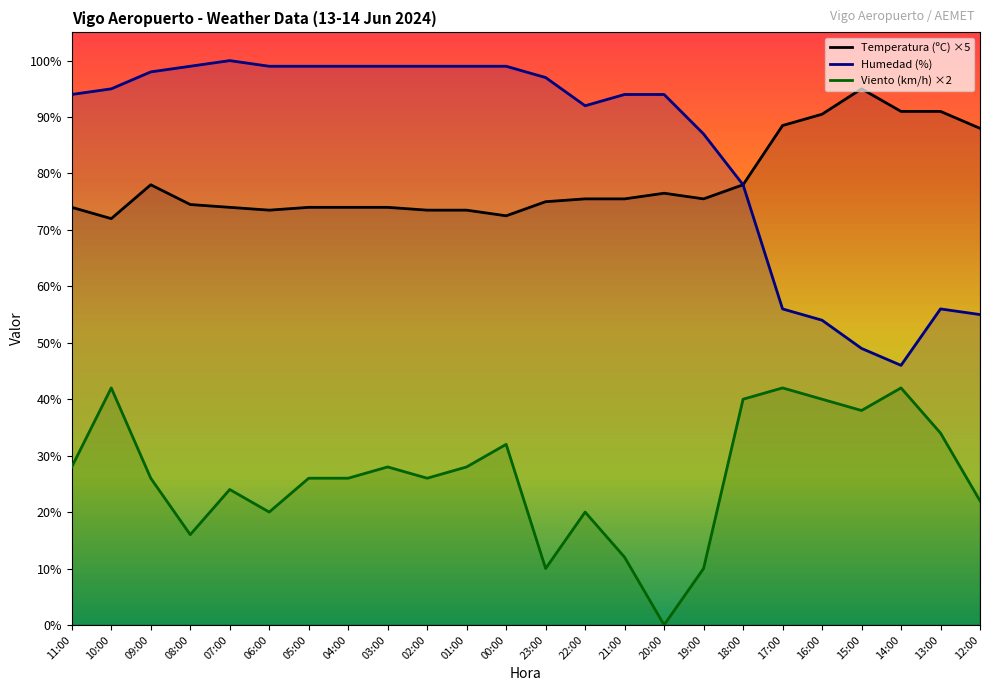

Reading left to right, list all the values displayed in this chart.

Temperatura (ºC) ×5: 11:00=74.0	10:00=72.0	09:00=78.0	08:00=74.5	07:00=74.0	06:00=73.5	05:00=74.0	04:00=74.0	03:00=74.0	02:00=73.5	01:00=73.5	00:00=72.5	23:00=75.0	22:00=75.5	21:00=75.5	20:00=76.5	19:00=75.5	18:00=78.0	17:00=88.5	16:00=90.5	15:00=95.0	14:00=91.0	13:00=91.0	12:00=88.0
Humedad (%): 11:00=94.0	10:00=95.0	09:00=98.0	08:00=99.0	07:00=100.0	06:00=99.0	05:00=99.0	04:00=99.0	03:00=99.0	02:00=99.0	01:00=99.0	00:00=99.0	23:00=97.0	22:00=92.0	21:00=94.0	20:00=94.0	19:00=87.0	18:00=78.0	17:00=56.0	16:00=54.0	15:00=49.0	14:00=46.0	13:00=56.0	12:00=55.0
Viento (km/h) ×2: 11:00=28.0	10:00=42.0	09:00=26.0	08:00=16.0	07:00=24.0	06:00=20.0	05:00=26.0	04:00=26.0	03:00=28.0	02:00=26.0	01:00=28.0	00:00=32.0	23:00=10.0	22:00=20.0	21:00=12.0	20:00=0.0	19:00=10.0	18:00=40.0	17:00=42.0	16:00=40.0	15:00=38.0	14:00=42.0	13:00=34.0	12:00=22.0